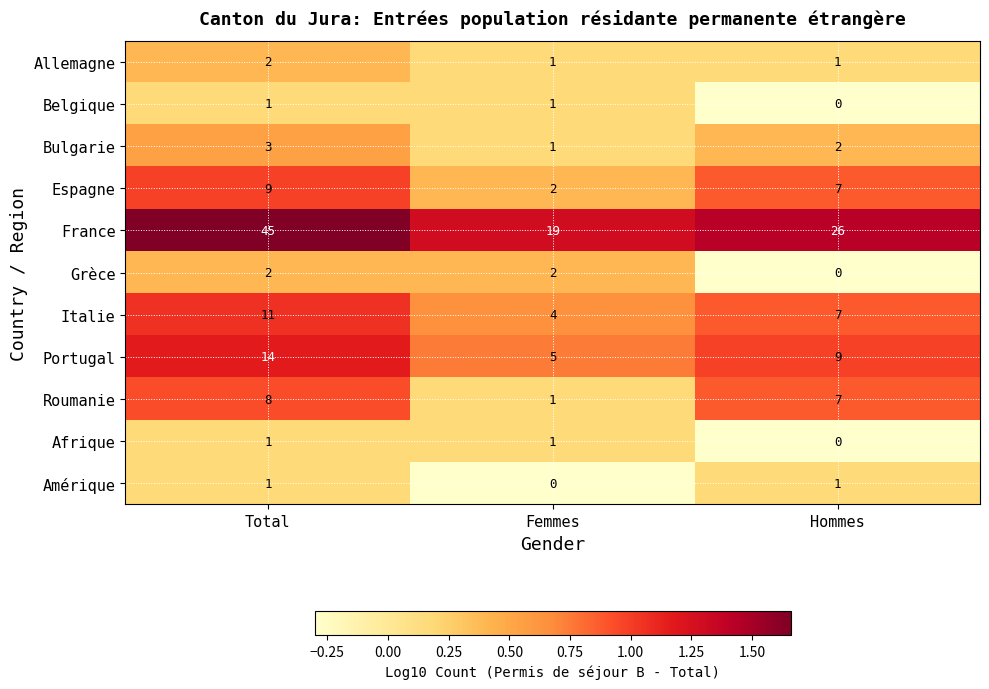

How many data points does each series have?

3